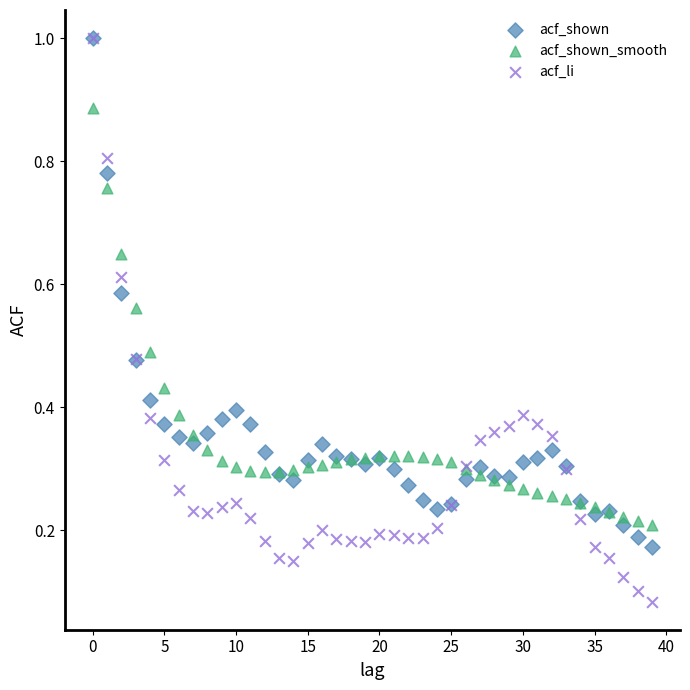

Which series contains the lowest Y value?

acf_li